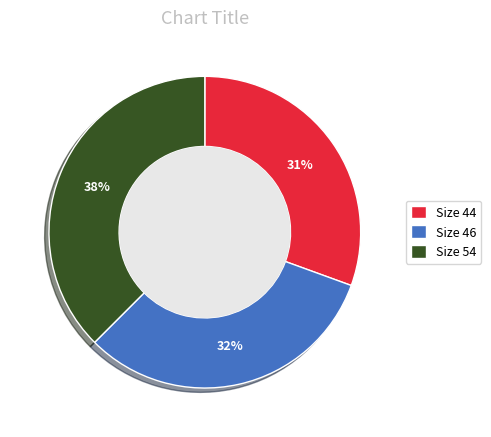

Combined, do Size 46 and Size 44 account for over 50%?

Yes